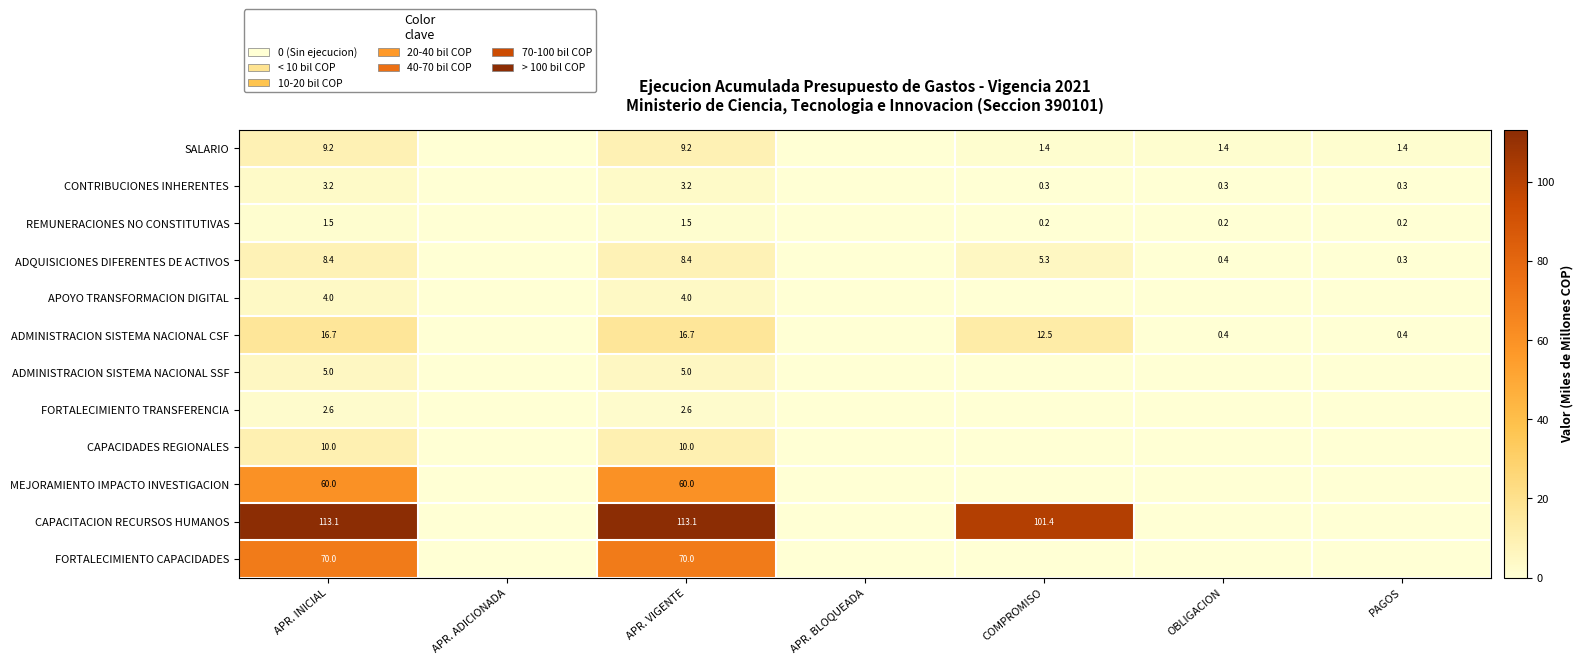

At which category is the sum across all series the highest?

APR. INICIAL